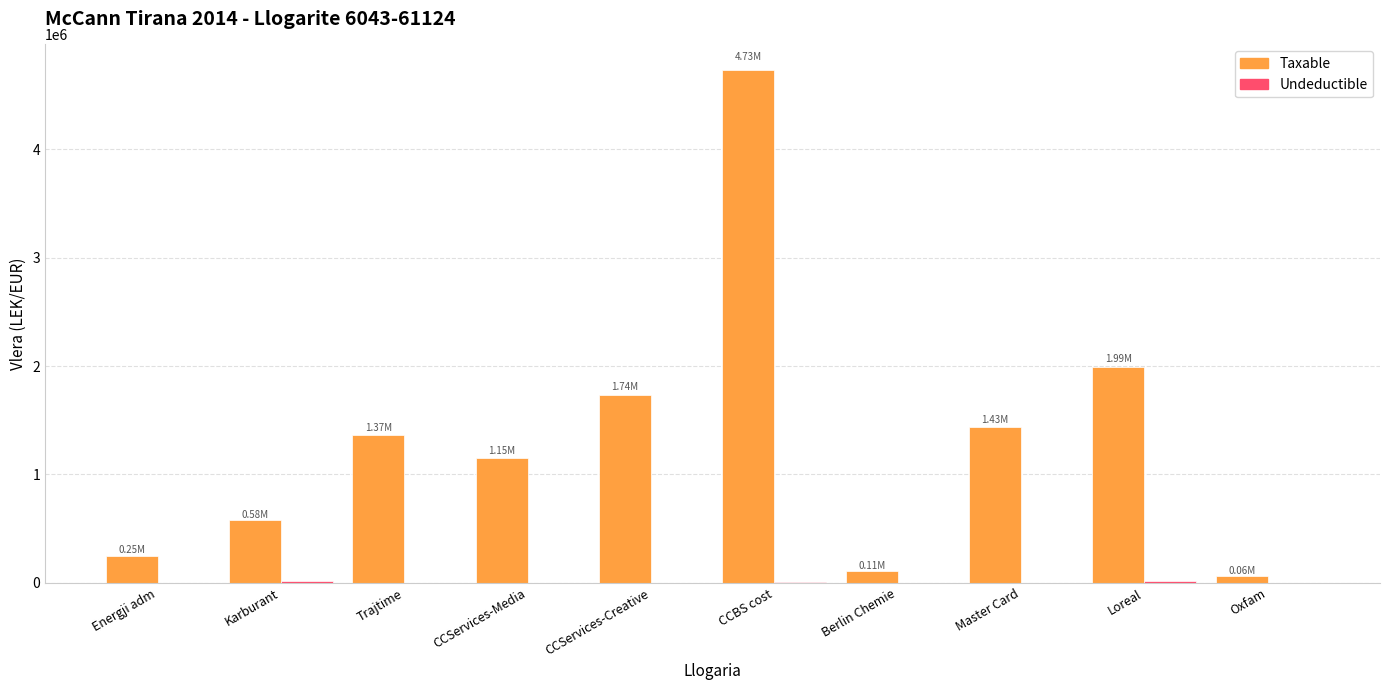

What is the total value across all series at Oxfam?

61813.2